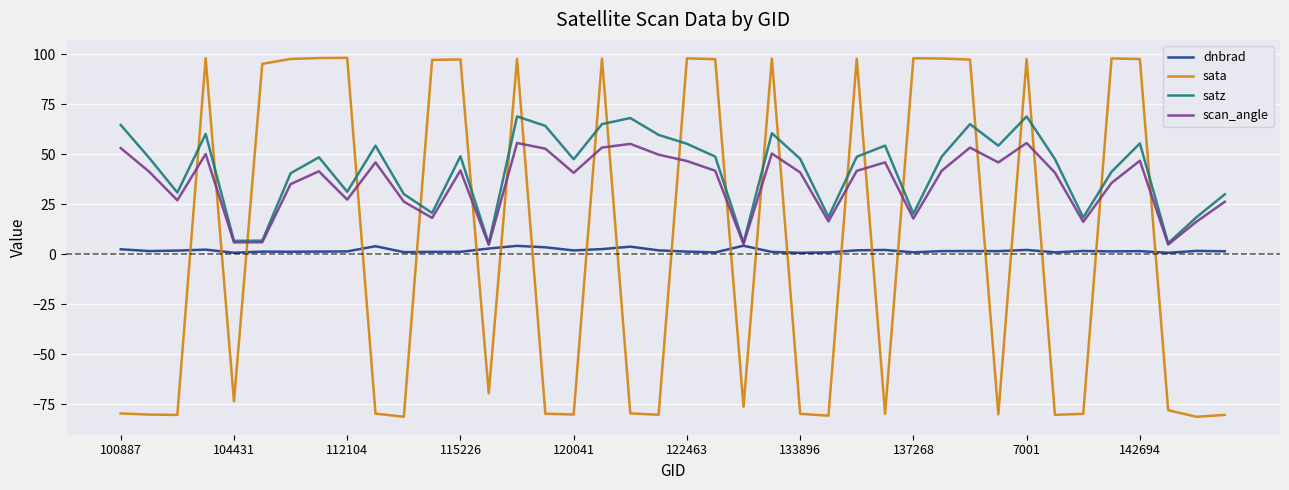

Which series has the widest spread of values?

sata